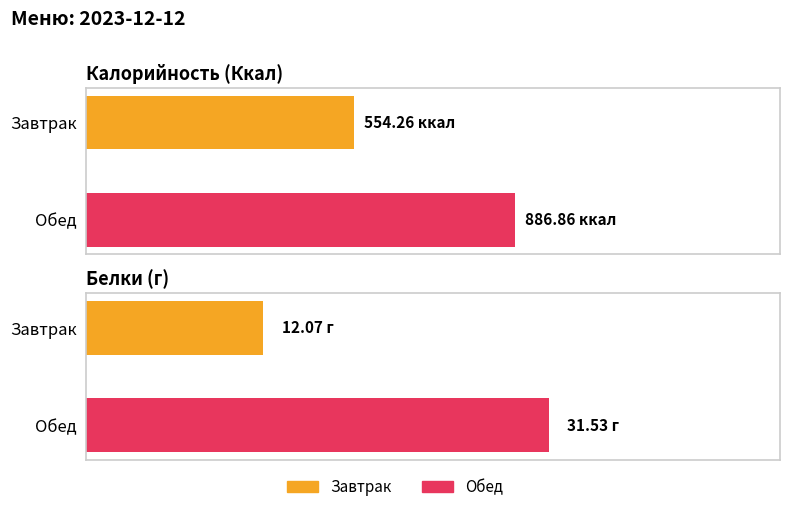

Reading left to right, extract all data points from this chart.

Ккал: 554.3	886.9
Белки: 12.1	31.5